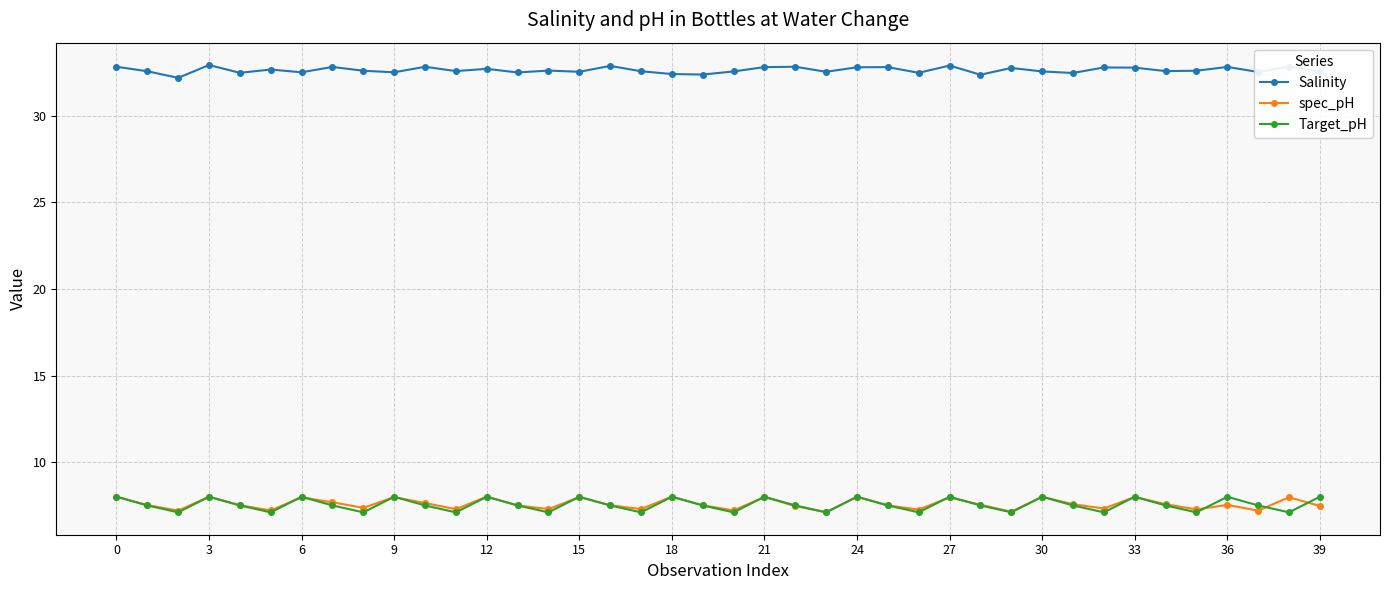

After their last crossing, which series has the higher values: Target_pH or spec_pH?

Target_pH